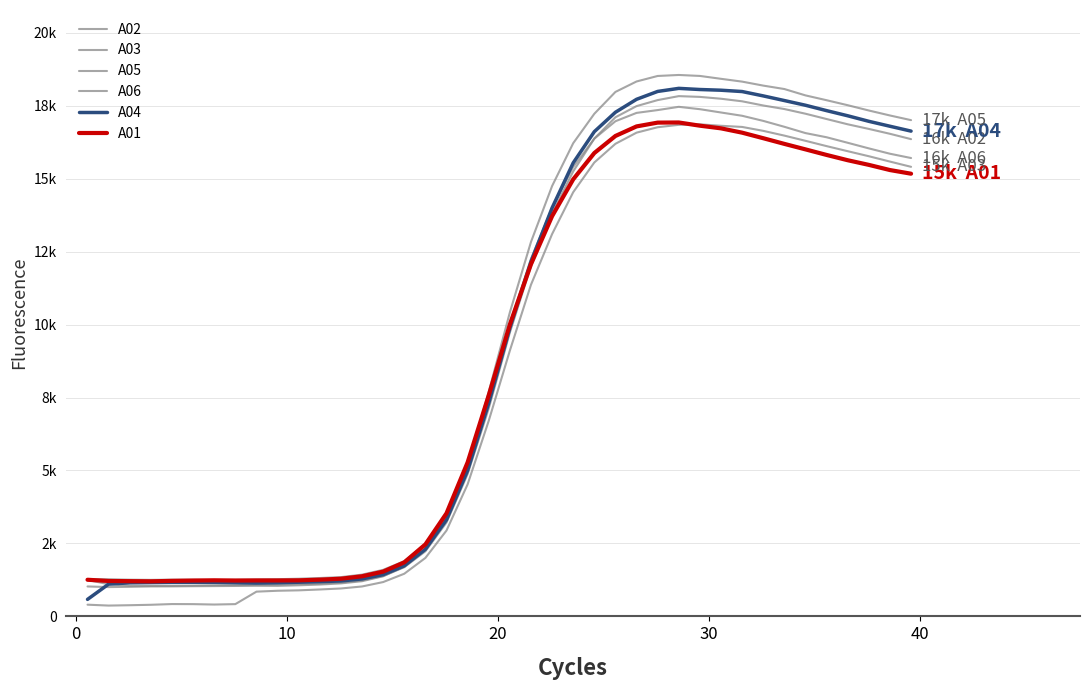

Which series has the largest total across all categories?

A05